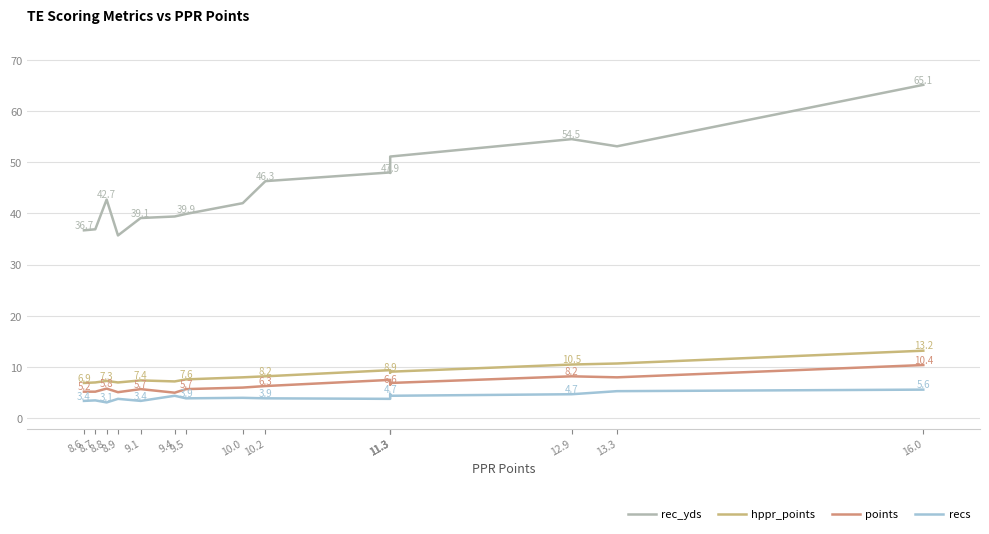

Reading right to left, transcribe all the data shown in this chart.

rec_yds: 8.6=36.7	8.7=36.9	8.8=42.7	8.9=35.7	9.1=39.1	9.4=39.4	9.5=39.9	10.0=42.0	10.2=46.3	11.3=48.0	11.3=47.9	11.3=51.1	12.9=54.5	13.3=53.1	16.0=65.1
hppr_points: 8.6=6.9	8.7=7.0	8.8=7.3	8.9=7.0	9.1=7.4	9.4=7.2	9.5=7.6	10.0=8.0	10.2=8.2	11.3=9.4	11.3=8.9	11.3=9.1	12.9=10.5	13.3=10.7	16.0=13.2
points: 8.6=5.2	8.7=5.2	8.8=5.8	8.9=5.1	9.1=5.7	9.4=5.0	9.5=5.7	10.0=6.0	10.2=6.3	11.3=7.5	11.3=6.6	11.3=6.9	12.9=8.2	13.3=8.0	16.0=10.4
recs: 8.6=3.4	8.7=3.5	8.8=3.1	8.9=3.8	9.1=3.4	9.4=4.4	9.5=3.9	10.0=4.0	10.2=3.9	11.3=3.8	11.3=4.7	11.3=4.4	12.9=4.7	13.3=5.3	16.0=5.6